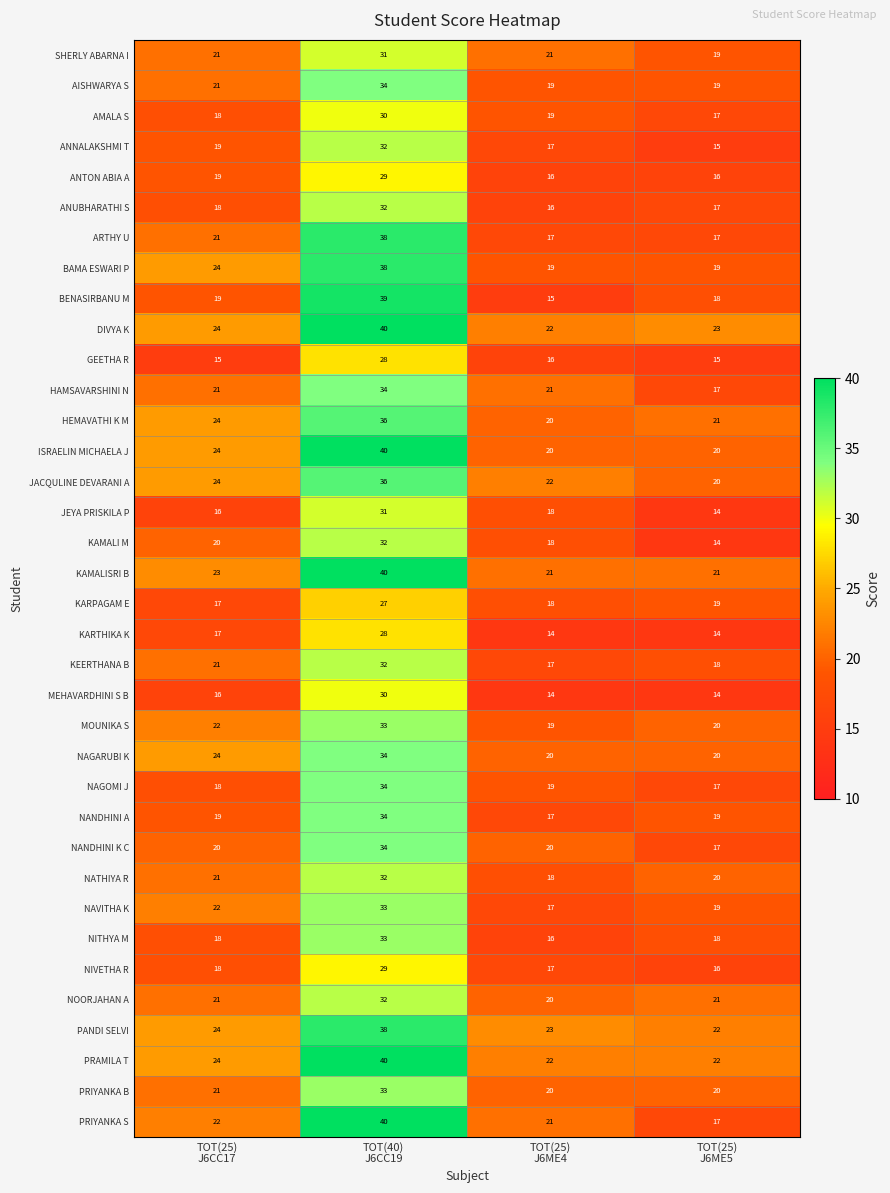

What is the maximum value shown in the chart?

40